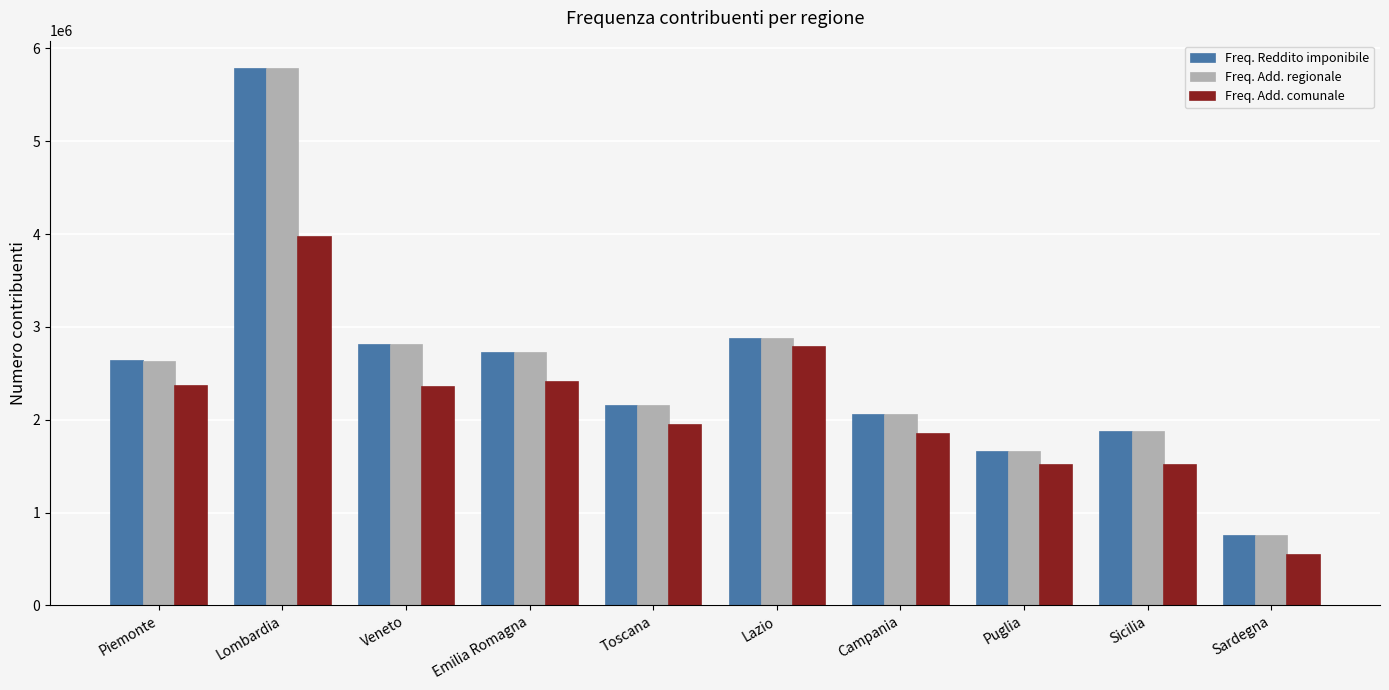

What is the sum of all Freq. Add. regionale values?

25360473